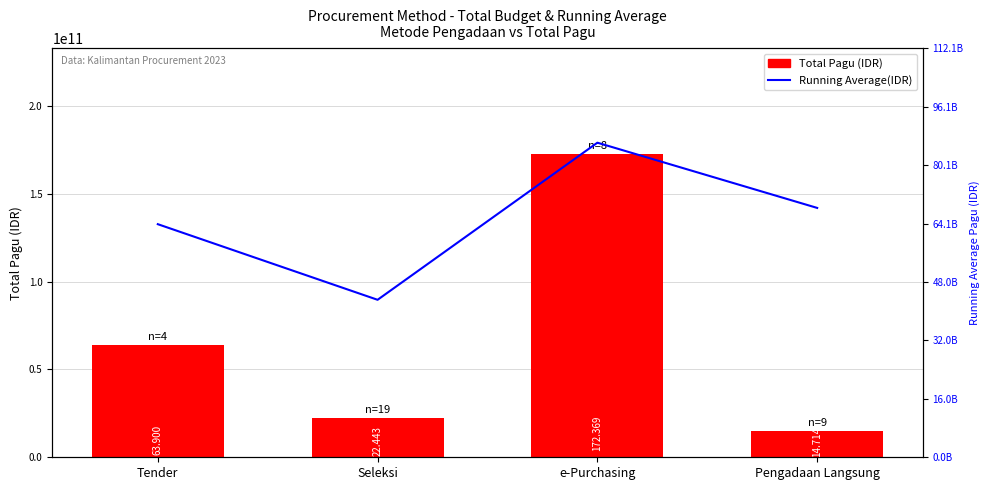

What is the label of the 2nd bar from the left?

Seleksi